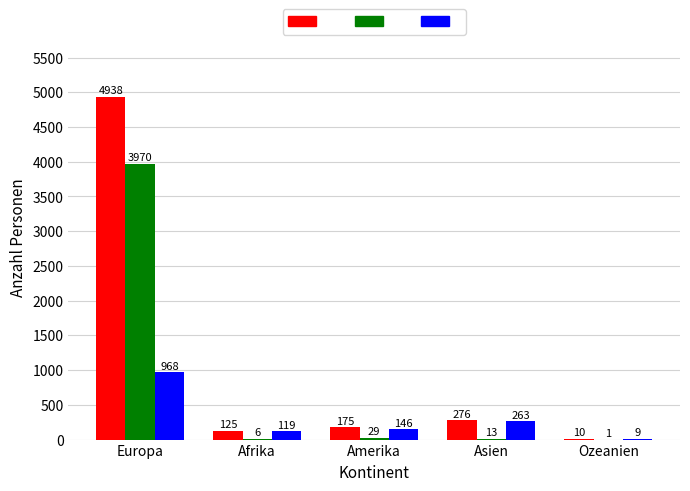

How many groups of bars are there?

5